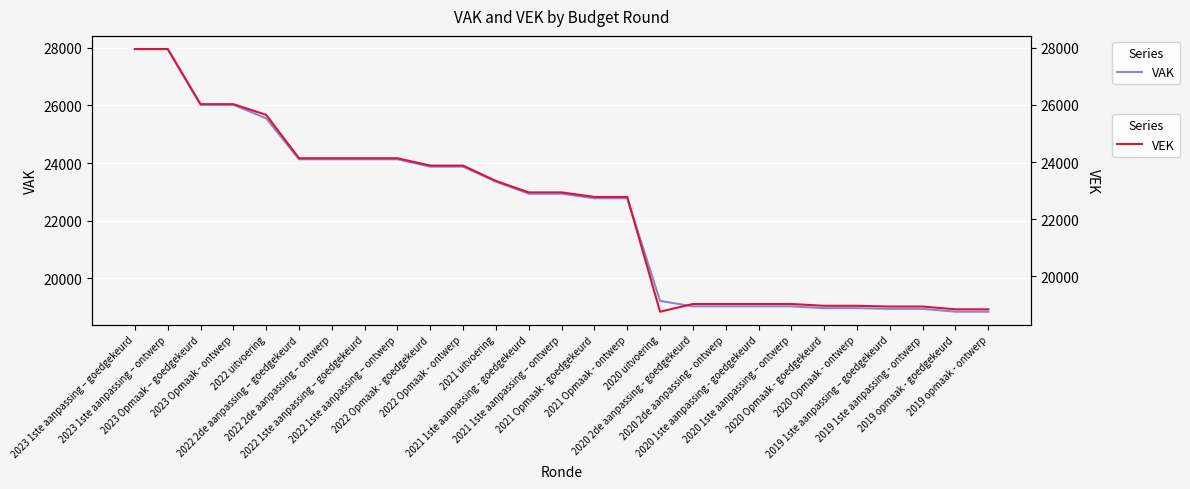

At which category is the sum across all series the highest?

2023 1ste aanpassing – goedgekeurd